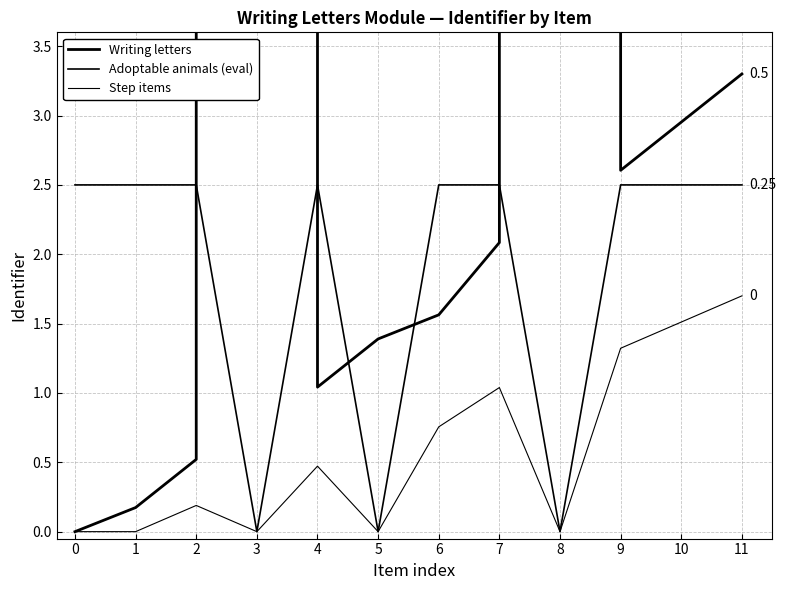

True or false: Step items has a value of 0.0 at 8.

True